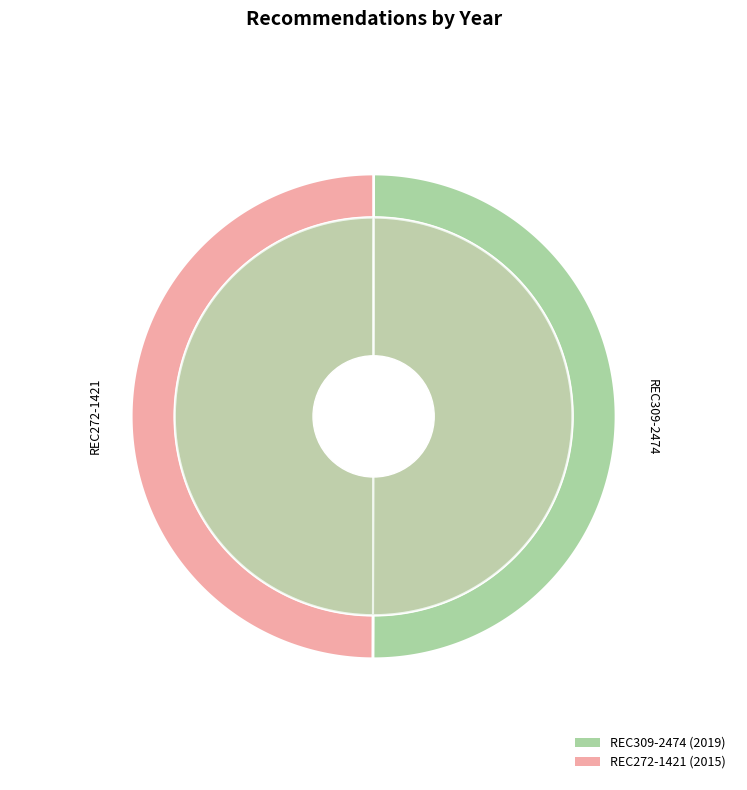

Approximately how many times larger is the value at REC309-2474 compared to REC272-1421?

1.0